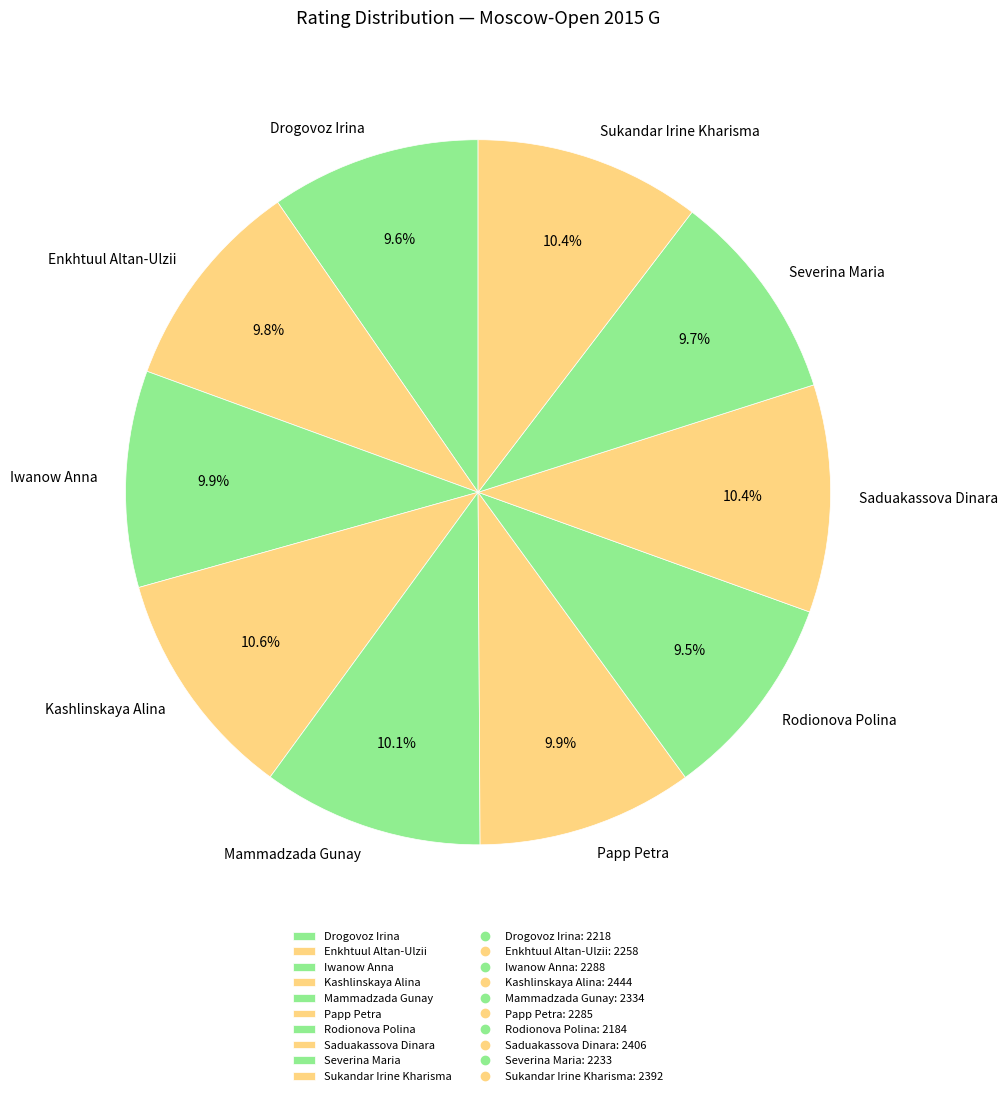

Combined, do Severina Maria and Drogovoz Irina account for over 50%?

No